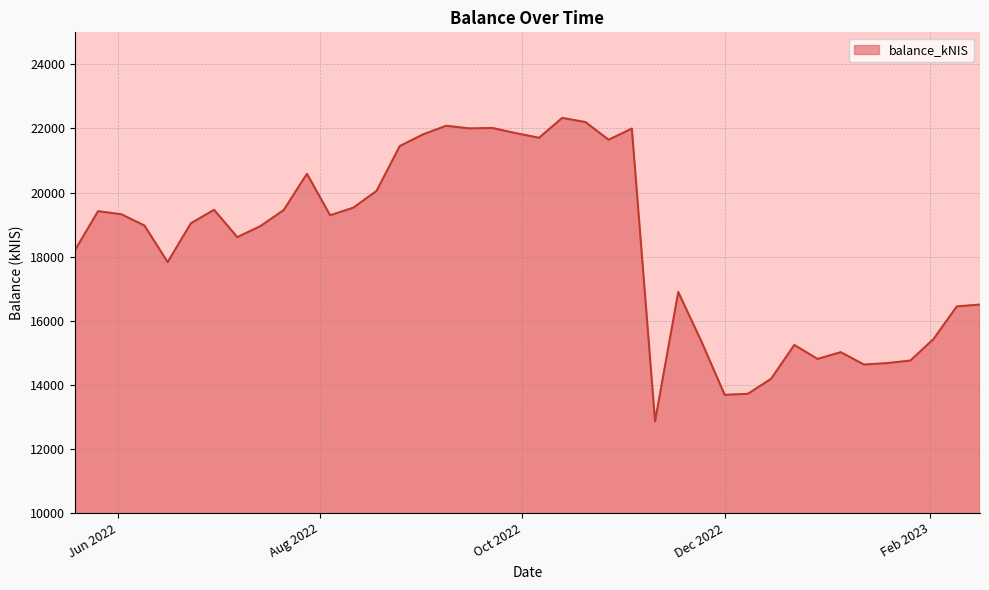

What is the difference between the maximum and minimum values?

9465.9